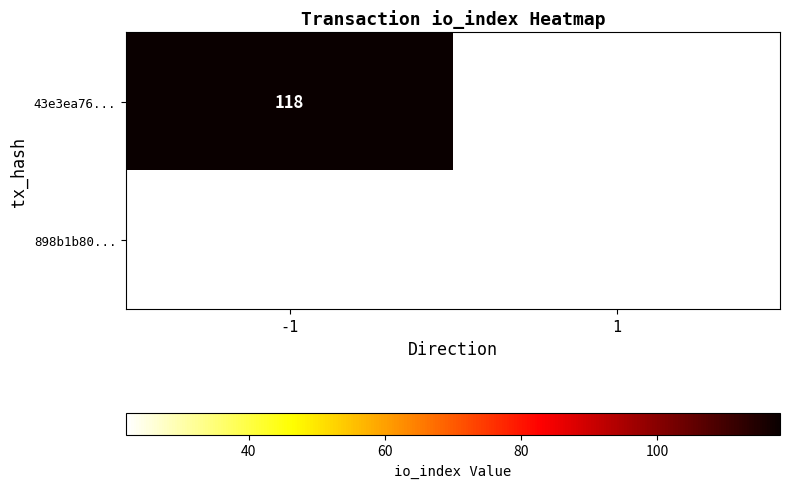

The value of 43e3ea76... at -1 is 59. True or false?

False